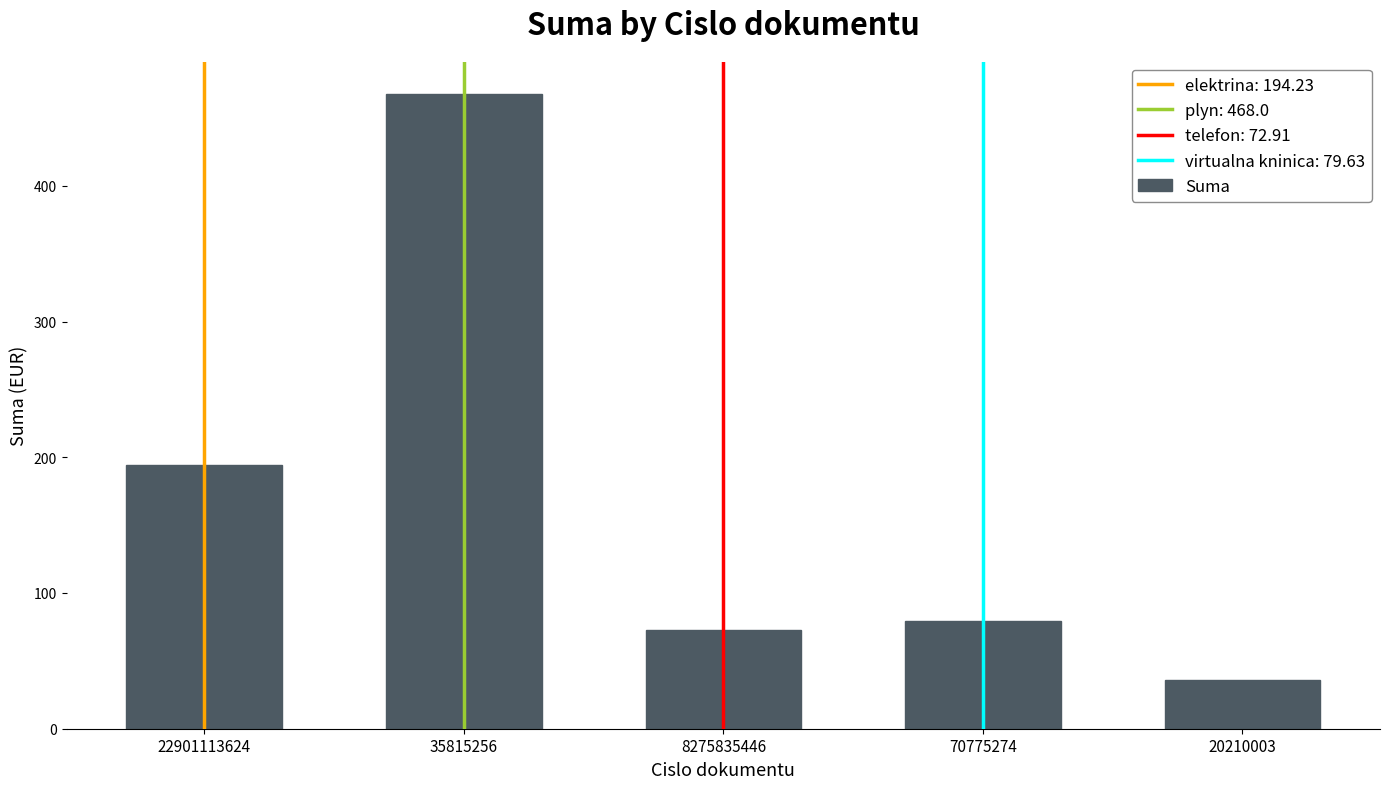

List the labels in order of value, smallest first.

20210003, 8275835446, 70775274, 22901113624, 35815256